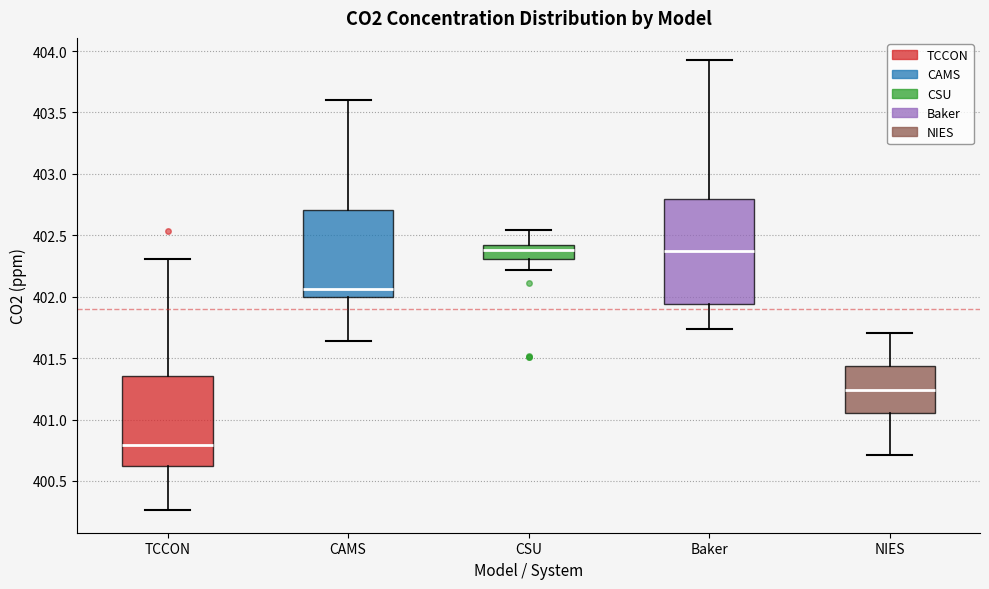

Which box is the tallest, from its lower edge to its upper edge?

Baker